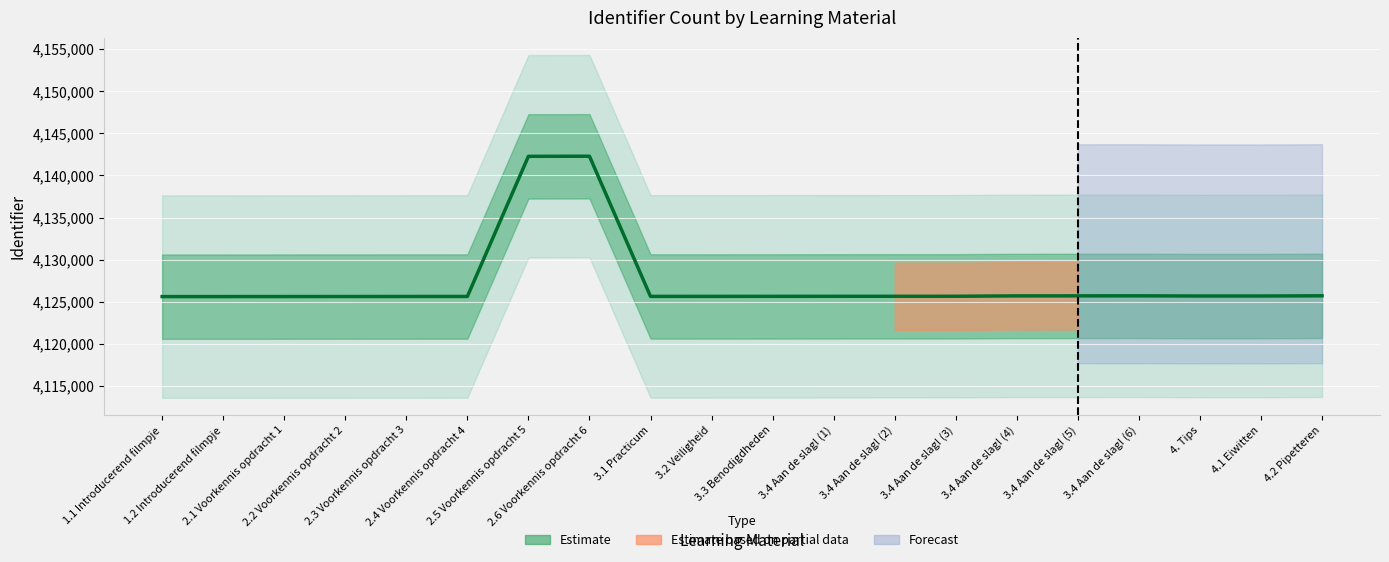

Where does the data first go above 4125655?

2.5 Voorkennis opdracht 5